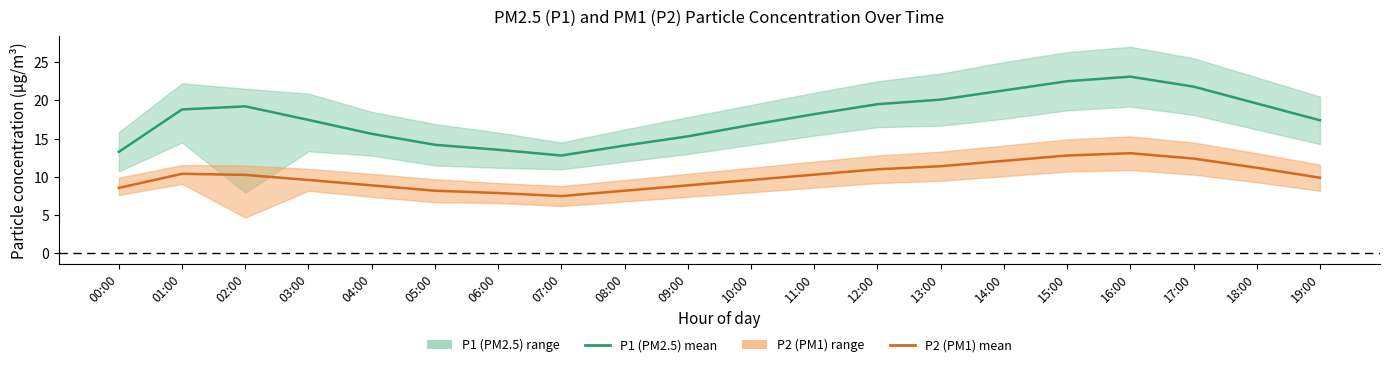

Reading left to right, list all the values displayed in this chart.

P1 (PM2.5) mean: 13.3	18.8	19.2	17.4	15.6	14.2	13.6	12.8	14.1	15.3	16.8	18.2	19.5	20.1	21.3	22.5	23.1	21.8	19.6	17.4
P2 (PM1) mean: 8.6	10.4	10.3	9.6	8.9	8.2	7.9	7.5	8.2	8.9	9.6	10.3	11.0	11.4	12.1	12.8	13.1	12.4	11.2	9.9